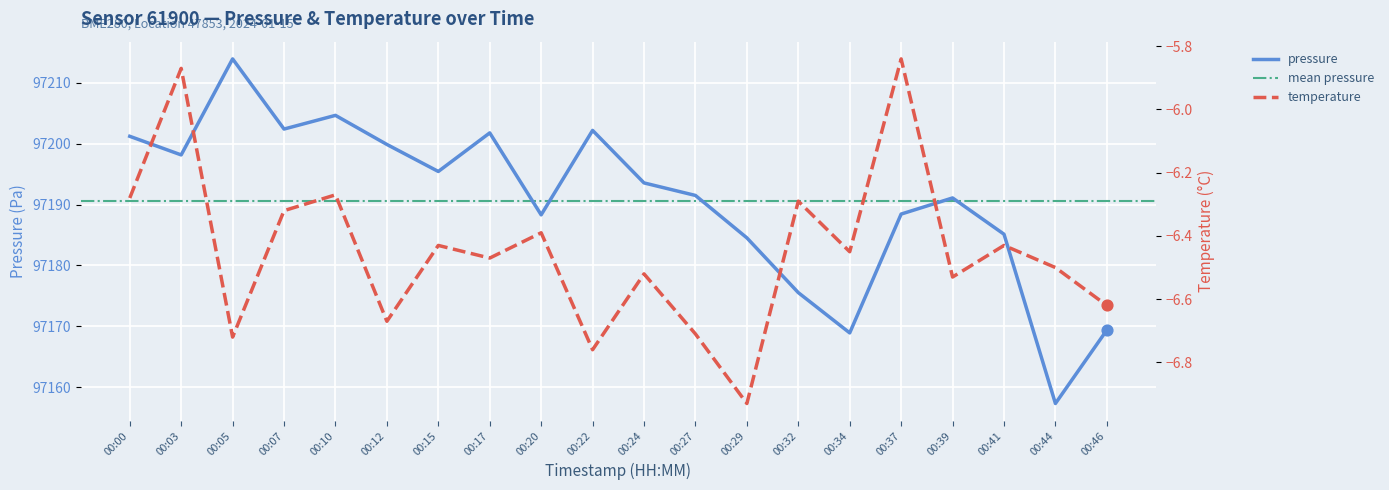

Which series contains the lowest Y value?

temperature